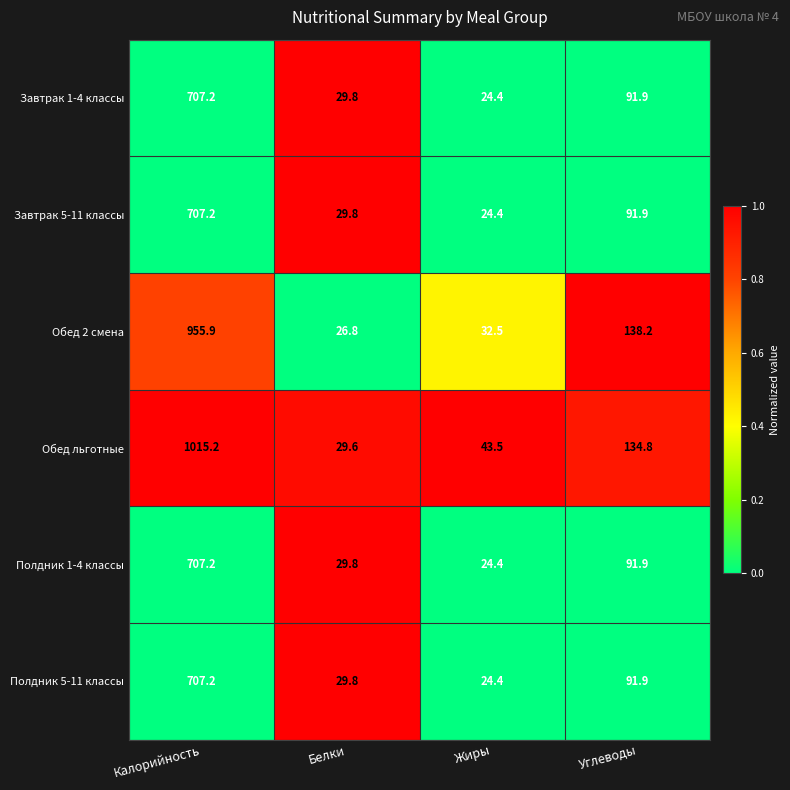

Reading right to left, what are all the values shown in this chart?

Завтрак 1-4 классы: Углеводы=91.9	Жиры=24.4	Белки=29.8	Калорийность=707.2
Завтрак 5-11 классы: Углеводы=91.9	Жиры=24.4	Белки=29.8	Калорийность=707.2
Обед 2 смена: Углеводы=138.2	Жиры=32.5	Белки=26.8	Калорийность=955.9
Обед льготные: Углеводы=134.8	Жиры=43.5	Белки=29.6	Калорийность=1015.2
Полдник 1-4 классы: Углеводы=91.9	Жиры=24.4	Белки=29.8	Калорийность=707.2
Полдник 5-11 классы: Углеводы=91.9	Жиры=24.4	Белки=29.8	Калорийность=707.2